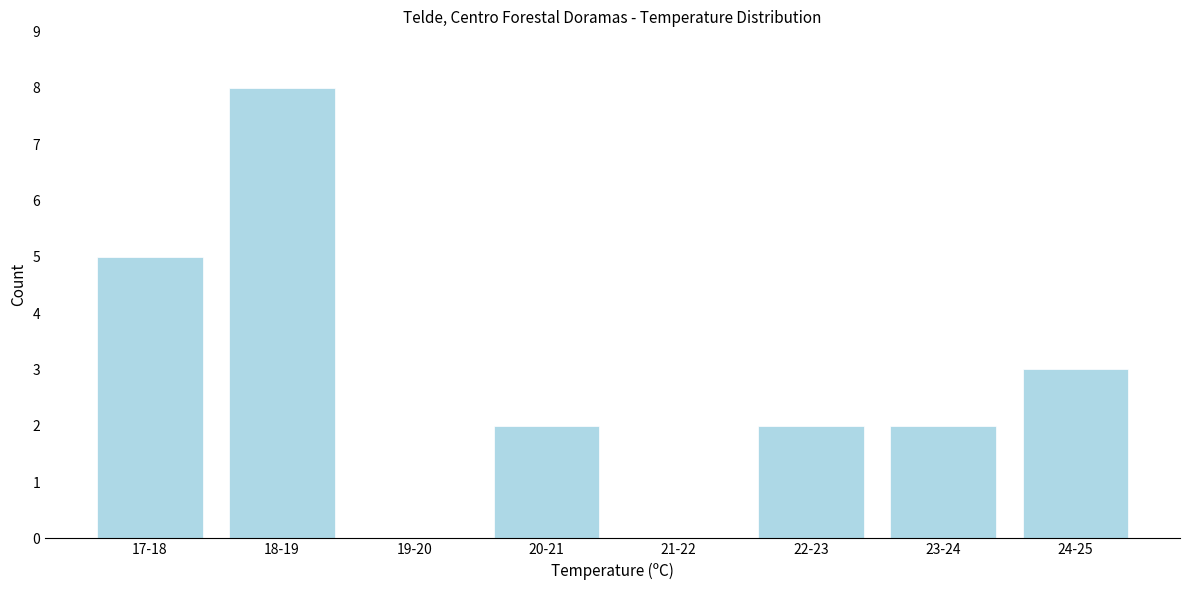

Reading left to right, list all the values displayed in this chart.

17-18=5	18-19=8	19-20=0	20-21=2	21-22=0	22-23=2	23-24=2	24-25=3